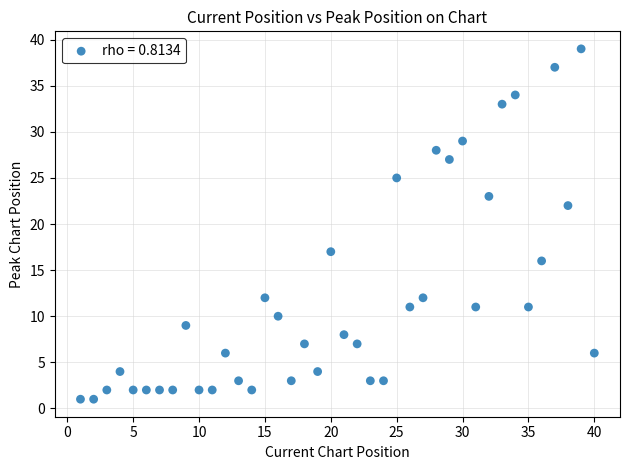

What Y value in the scatter plot is closest to 20?

22